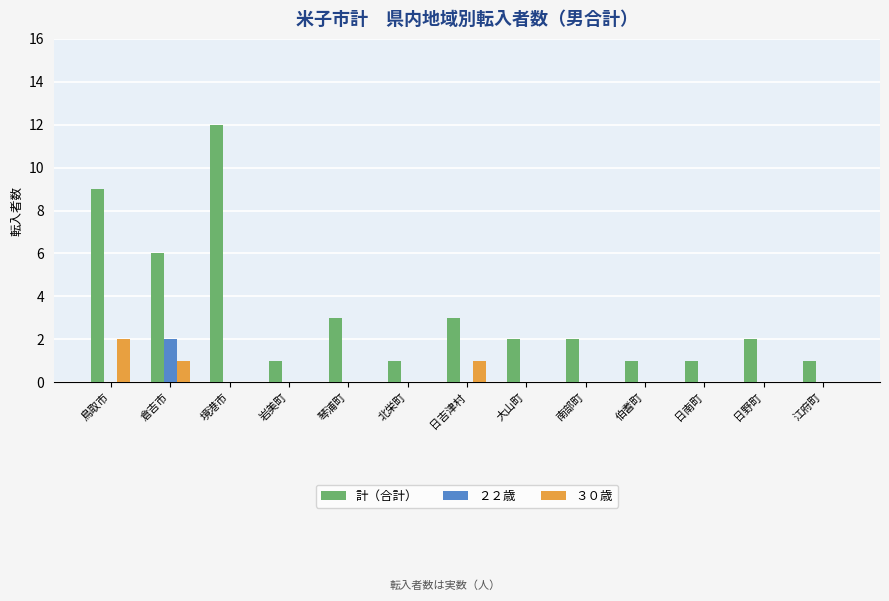

The ２２歳 series shows 1 at 倉吉市. True or false?

False